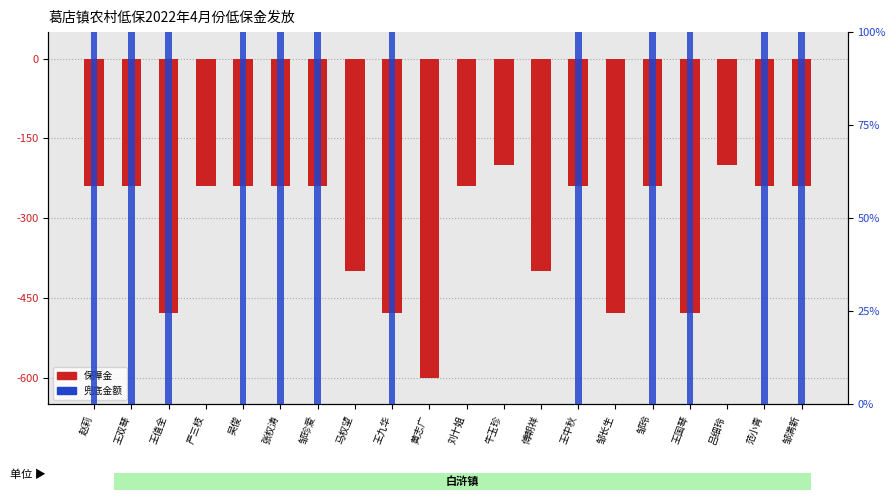

Reading right to left, extract all data points from this chart.

保障金 (normalized): -0.2	-0.2	-0.2	-0.5	-0.2	-0.5	-0.2	-0.4	-0.2	-0.2	-0.6	-0.5	-0.4	-0.2	-0.2	-0.2	-0.2	-0.5	-0.2	-0.2
兜底金额 (percentile): 1.0	1.0	0.0	1.0	1.0	0.0	1.0	0.0	0.0	0.0	0.0	1.0	0.0	1.0	1.0	1.0	0.0	1.0	1.0	1.0